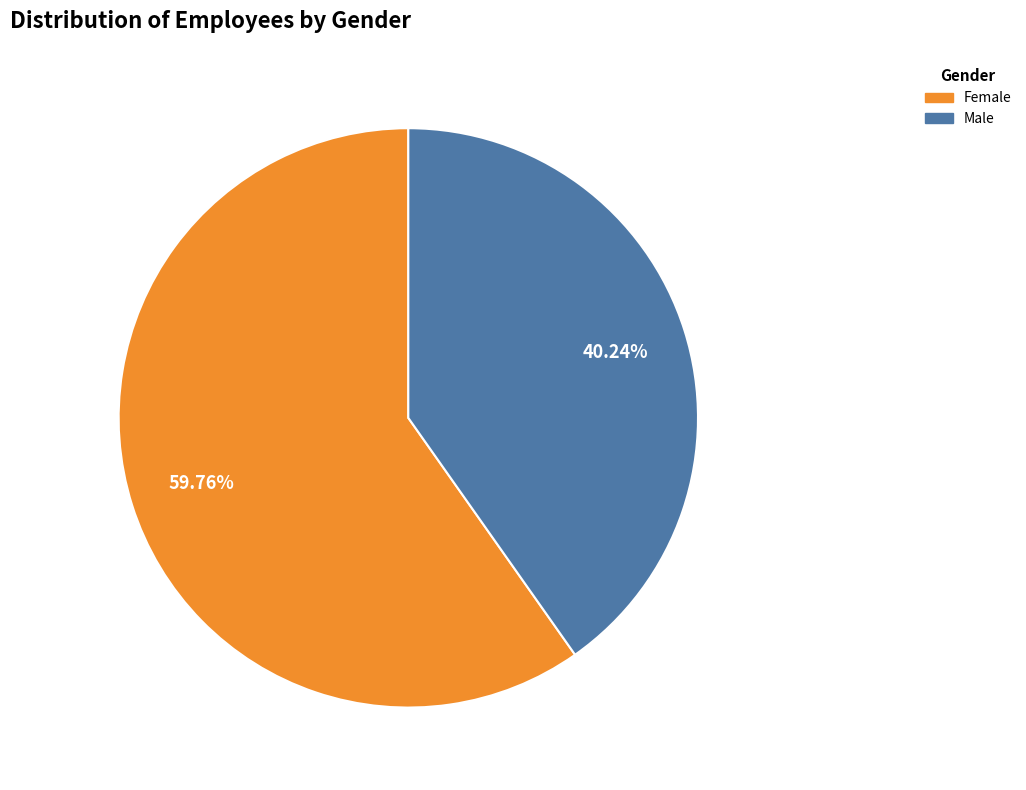

Is there a majority slice in this chart?

Yes